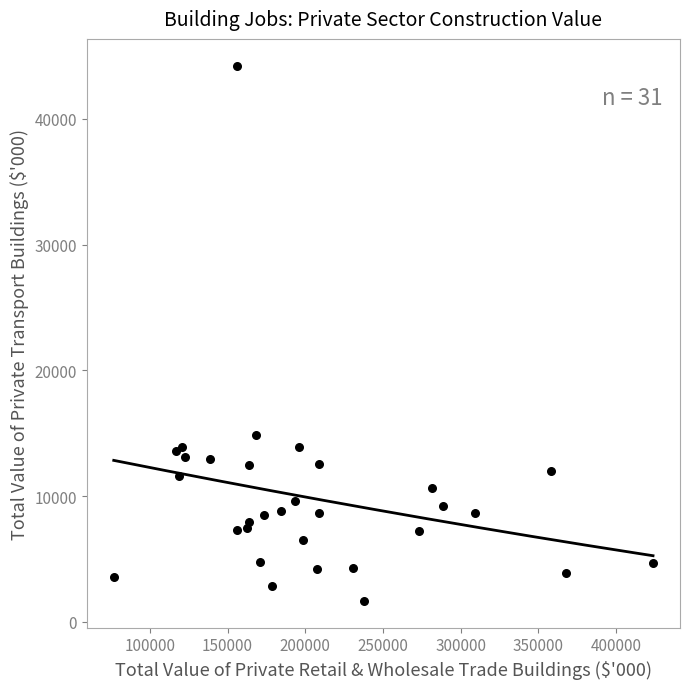

What Y value in the scatter plot is closest to 22946?

14878